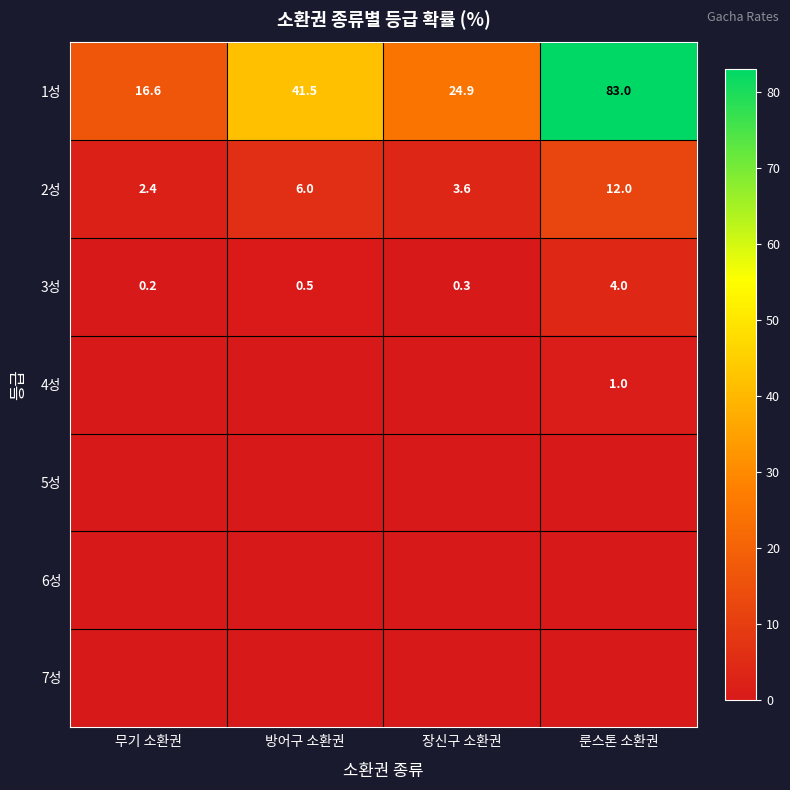

What is the highest value of the 1성 series?

83.0